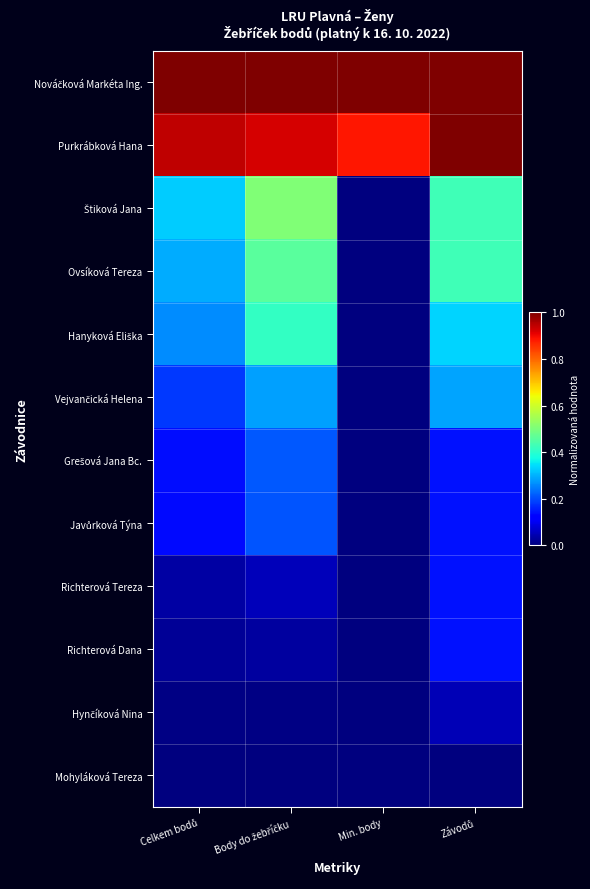

How many distinct data groups are displayed?

12